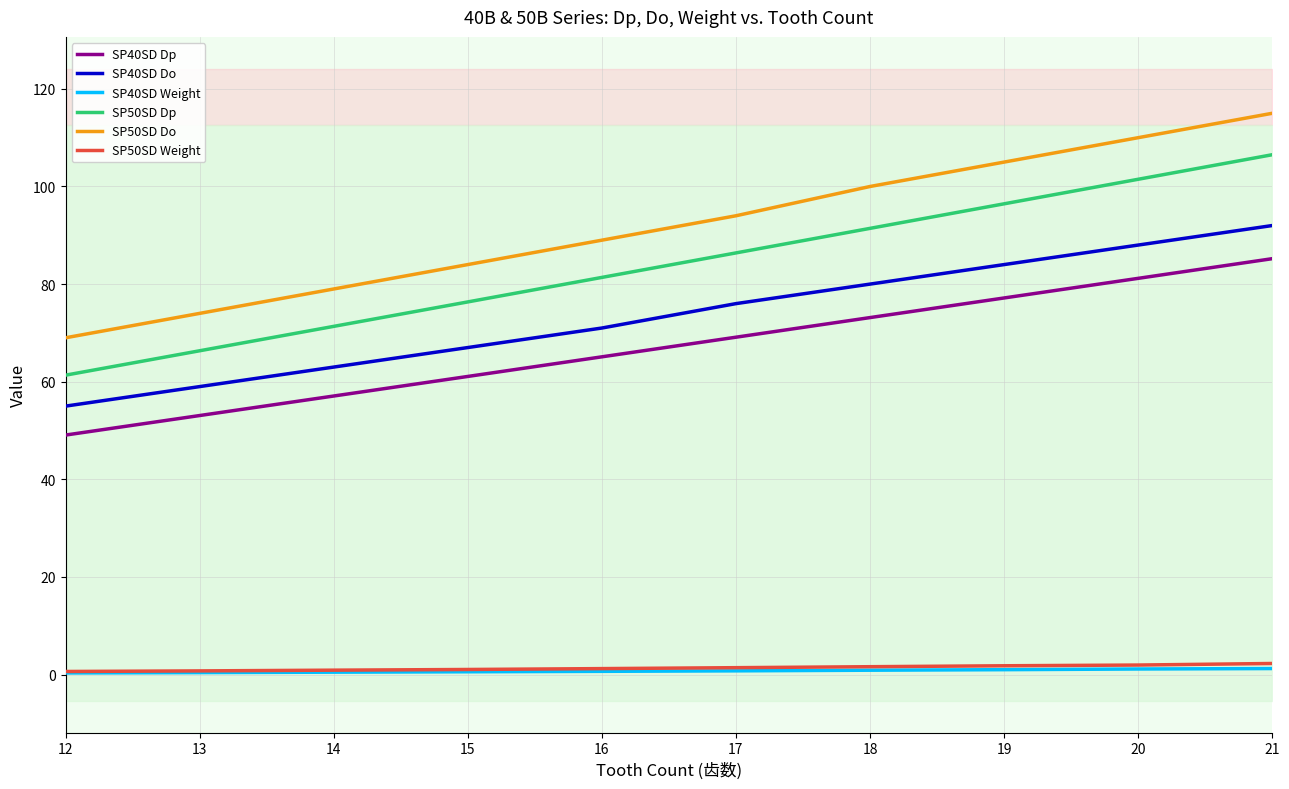

How many lines are shown in the chart?

6